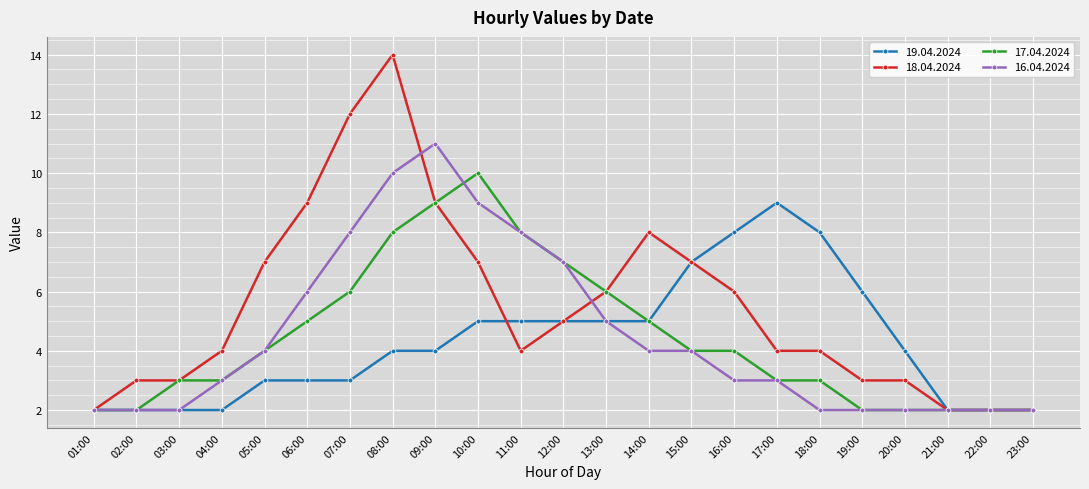

What is the value of the 19.04.2024 point at the 22nd from the left?

2